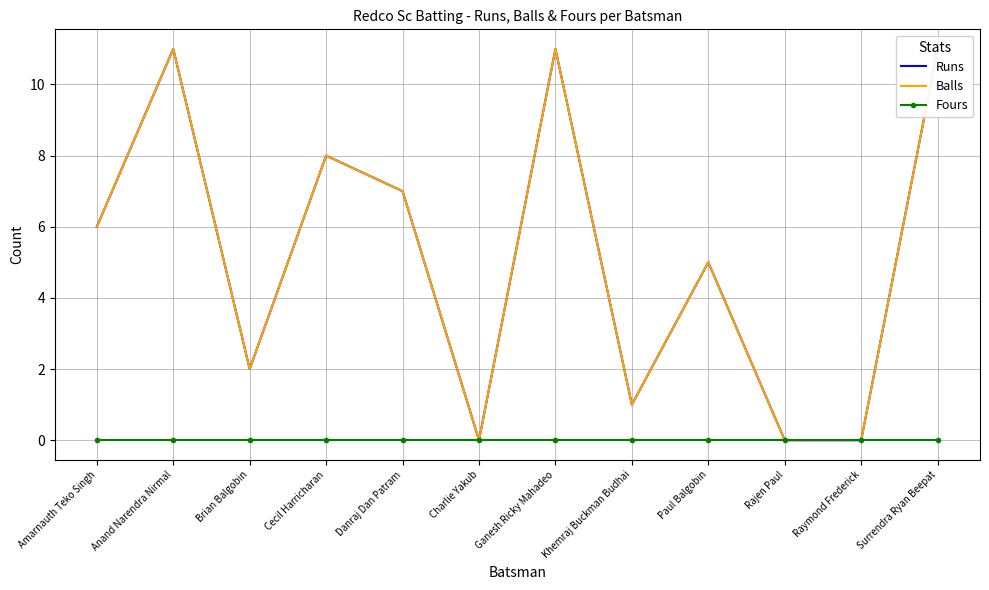

Rank the series by their maximum value, from highest to lowest.

Runs, Balls, Fours